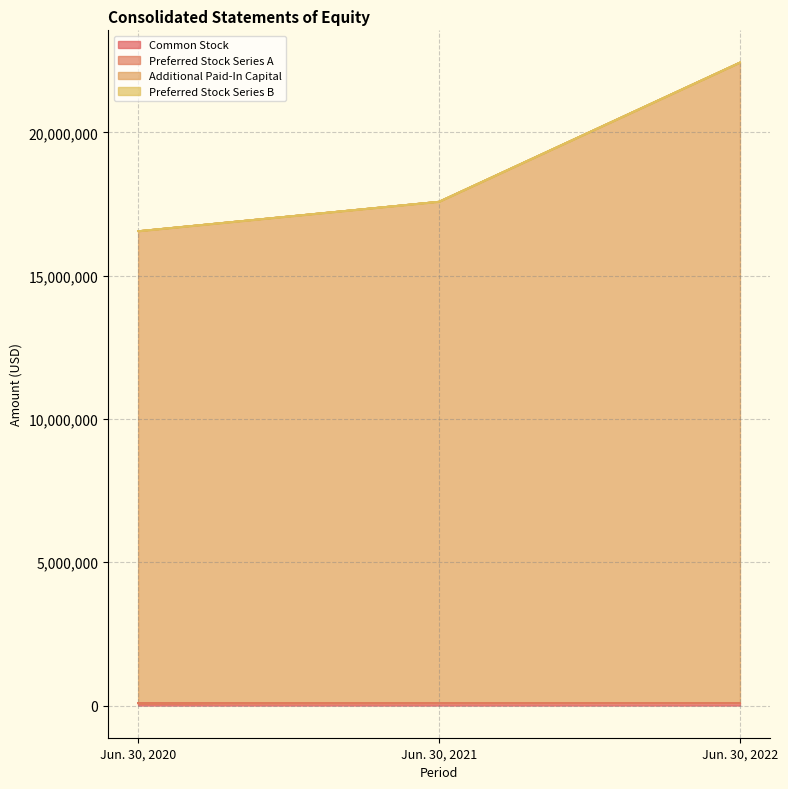

Reading left to right, extract all data points from this chart.

Common Stock: Jun. 30, 2020=81773	Jun. 30, 2021=89318	Jun. 30, 2022=93315
Additional Paid-In Capital: Jun. 30, 2020=16553646	Jun. 30, 2021=17582053	Jun. 30, 2022=22437933